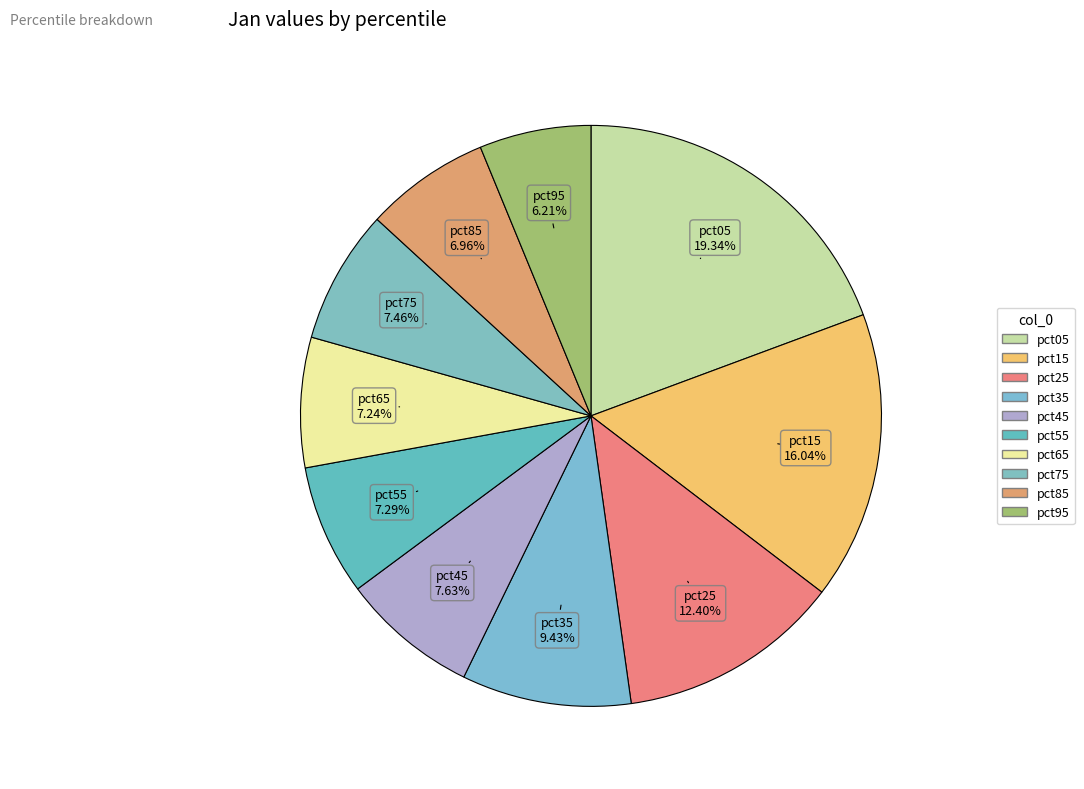

To the nearest percent, what portion does pct45 represent?

8%